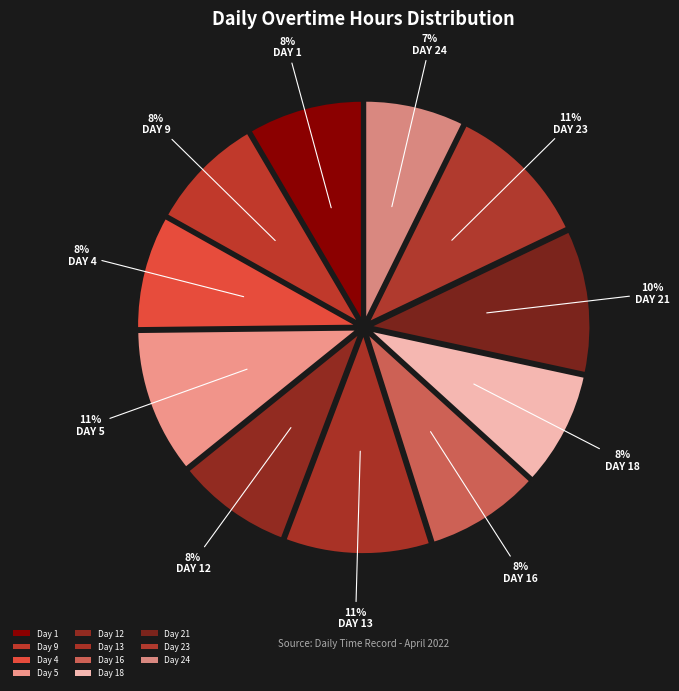

Which slice is the smallest?

Day 24